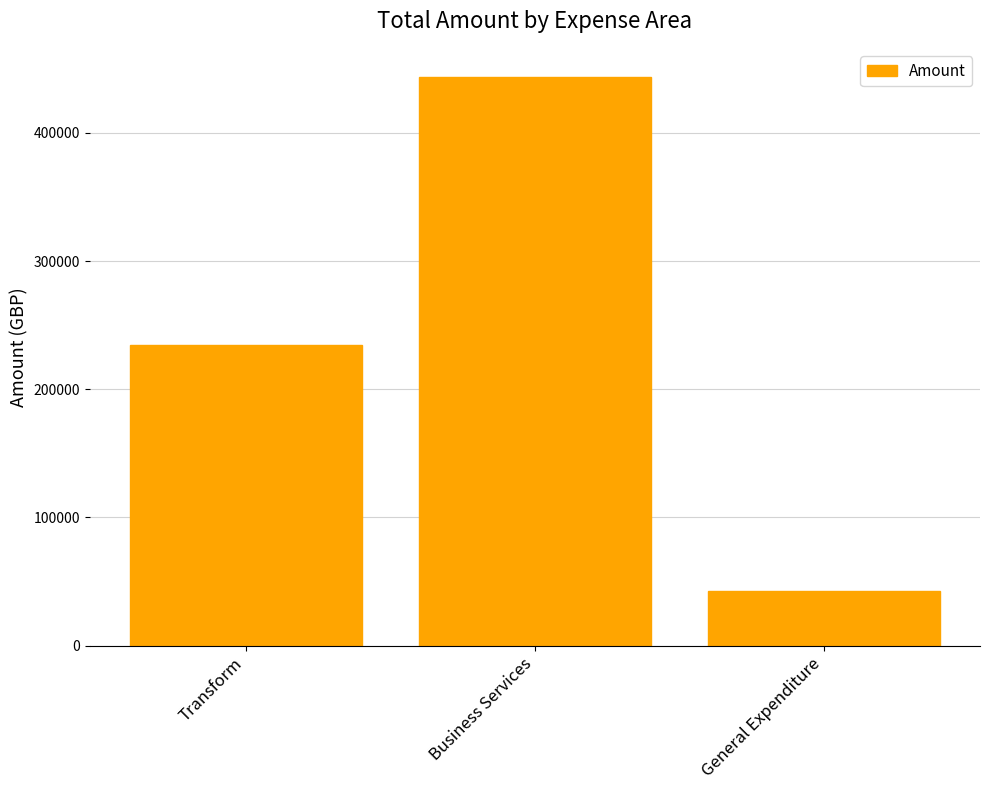

How many values are below 234559?

1